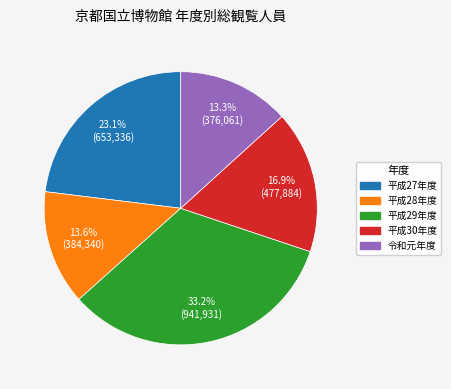

To the nearest percent, what is the combined percentage of 平成28年度 and 平成29年度?

47%